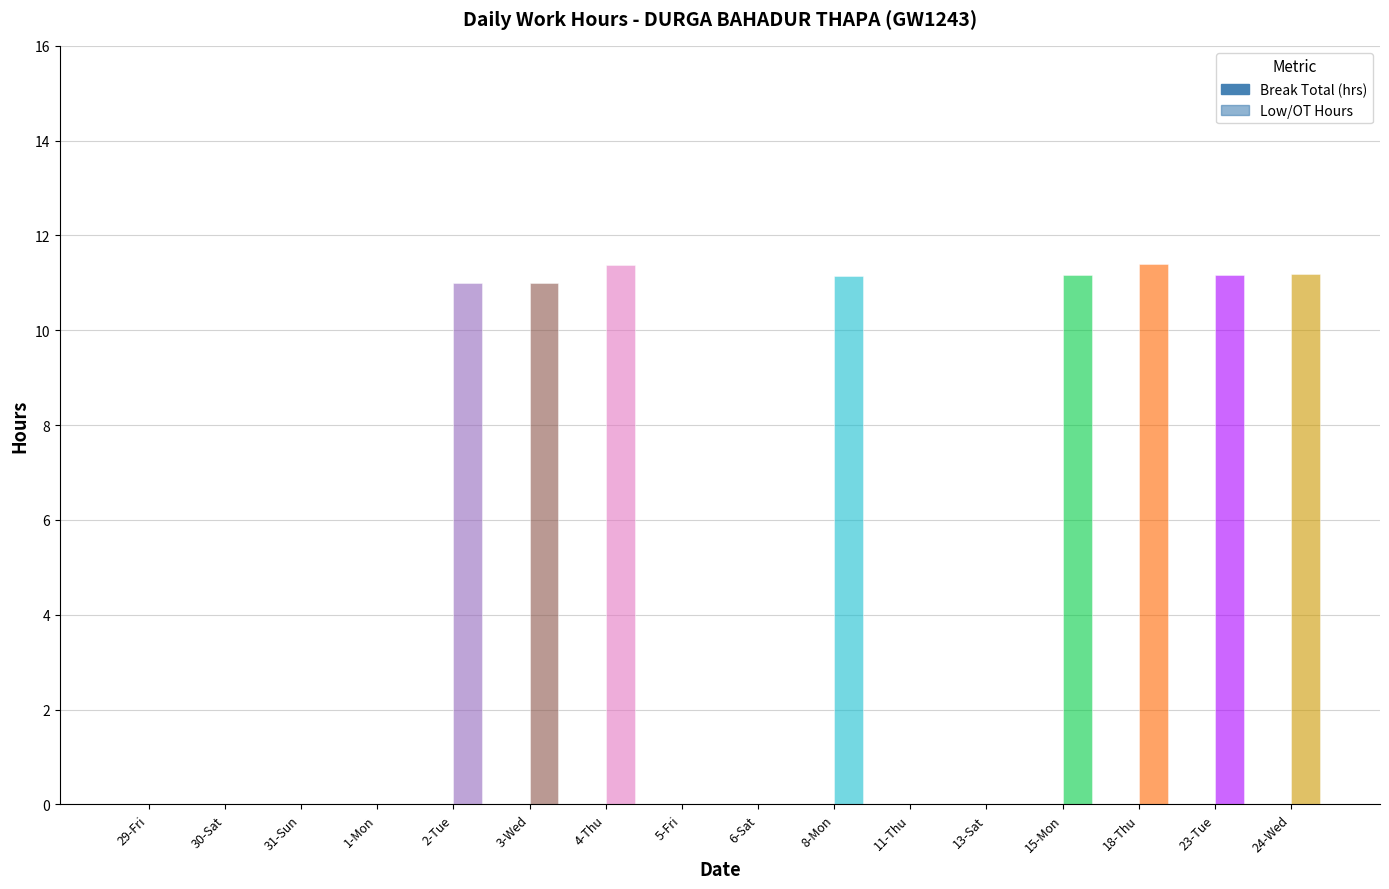

At which label is Low (OT Hours) closest to 5?

29-Fri